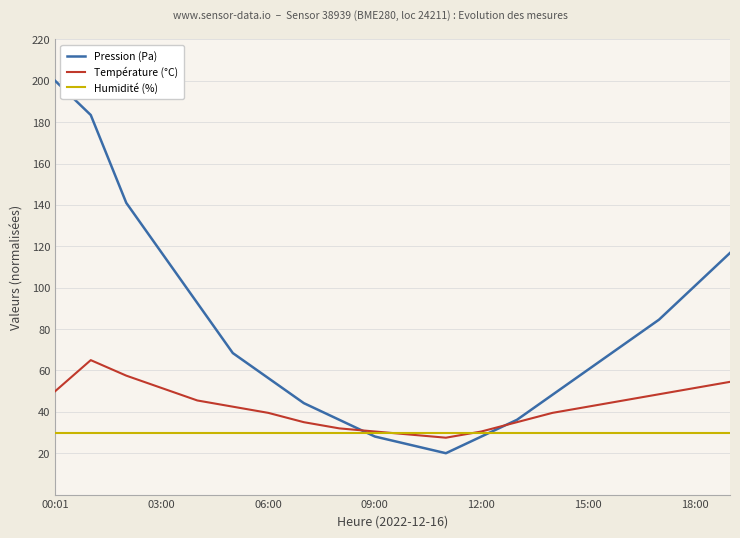

Which series has the largest range (max minus min)?

Pression (Pa)